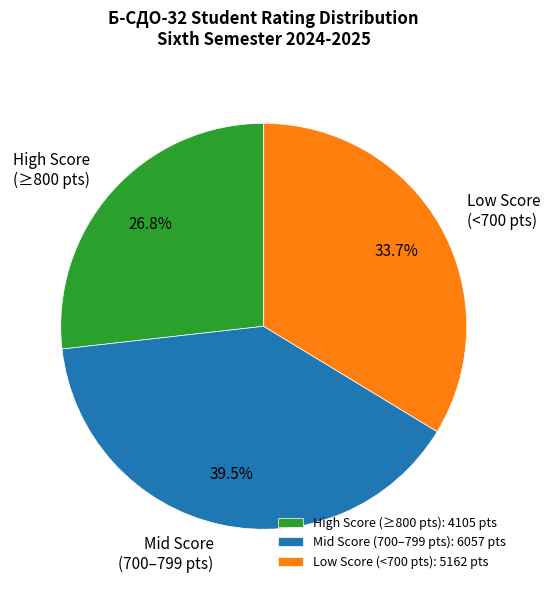

Combined, what portion of the pie is High Score (≥800 pts) and Mid Score (700–799 pts)?

66.3%